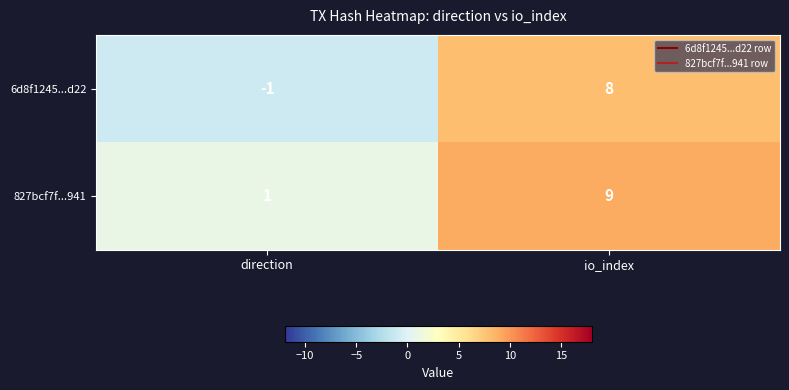

The value of 827bcf7f...941 at direction is 2. True or false?

False